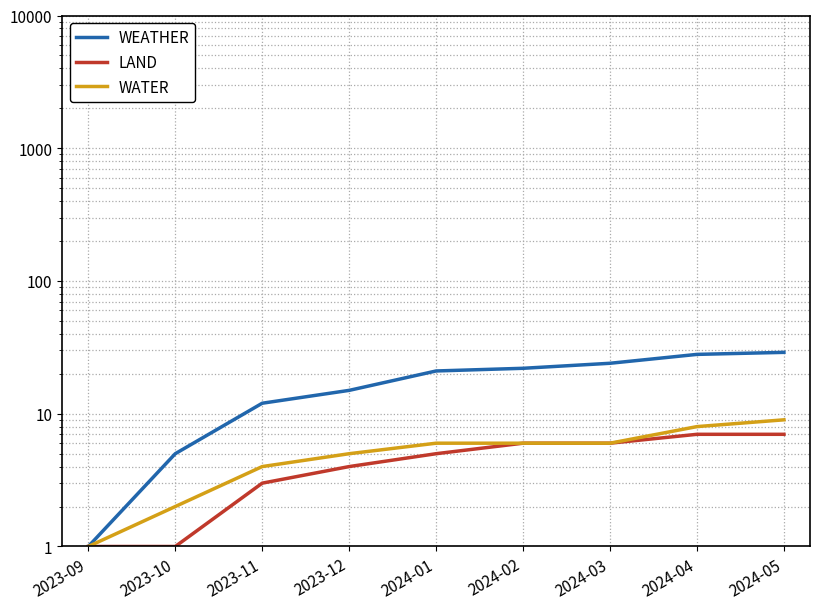

What is the total value across all series at 2024-04?

43